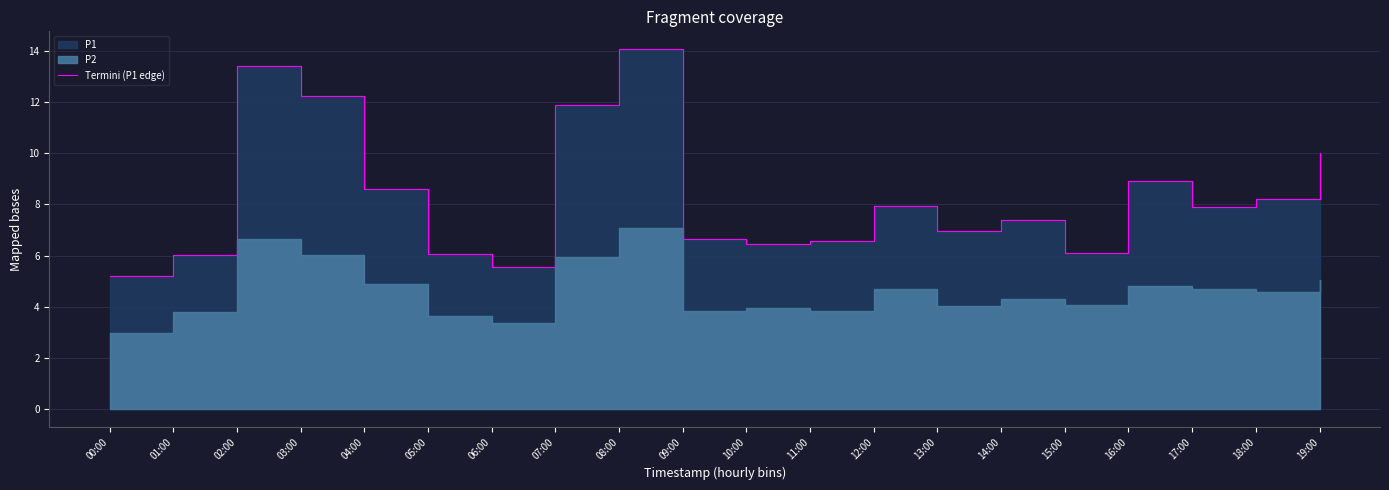

At which category does the chart reach its peak across all series?

08:00